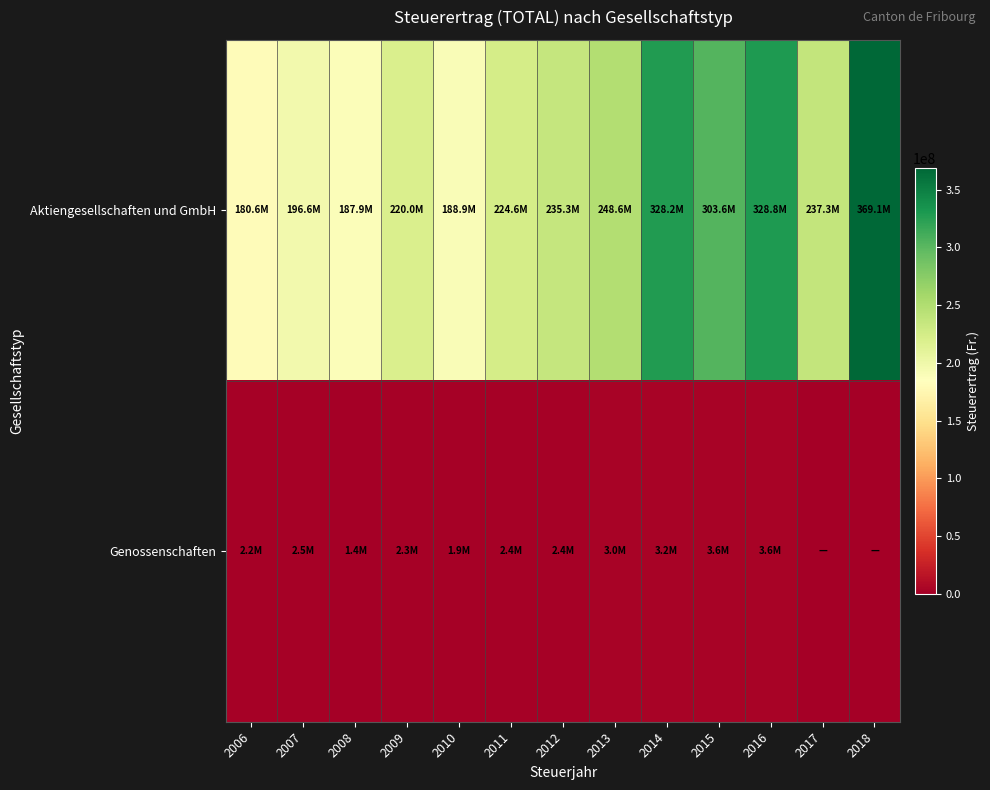

List the series in order of their peak value, lowest first.

Genossenschaften, Aktiengesellschaften und GmbH